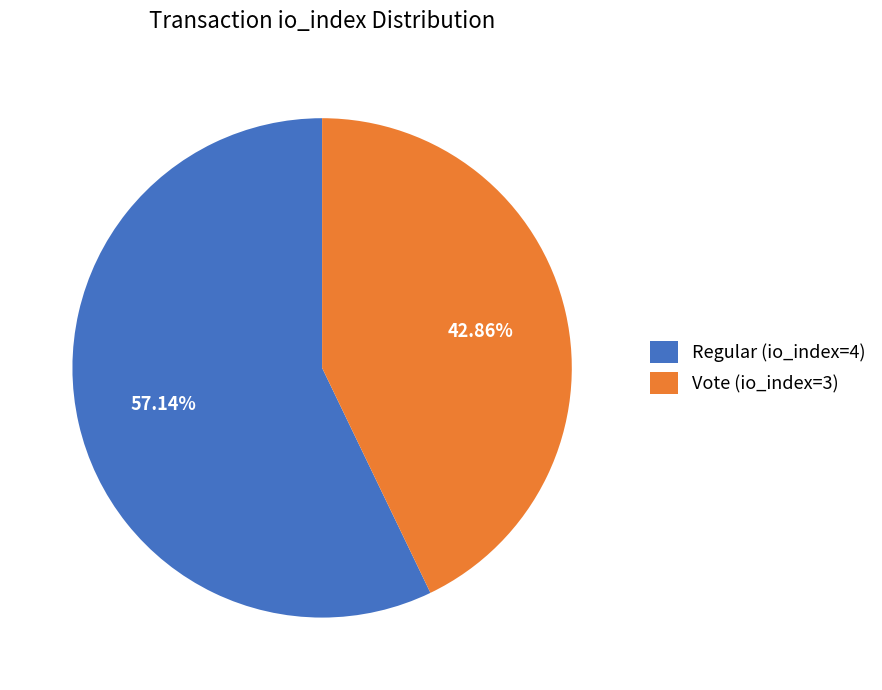

Do Vote (io_index=3) and Regular (io_index=4) together represent more than half of the pie?

Yes